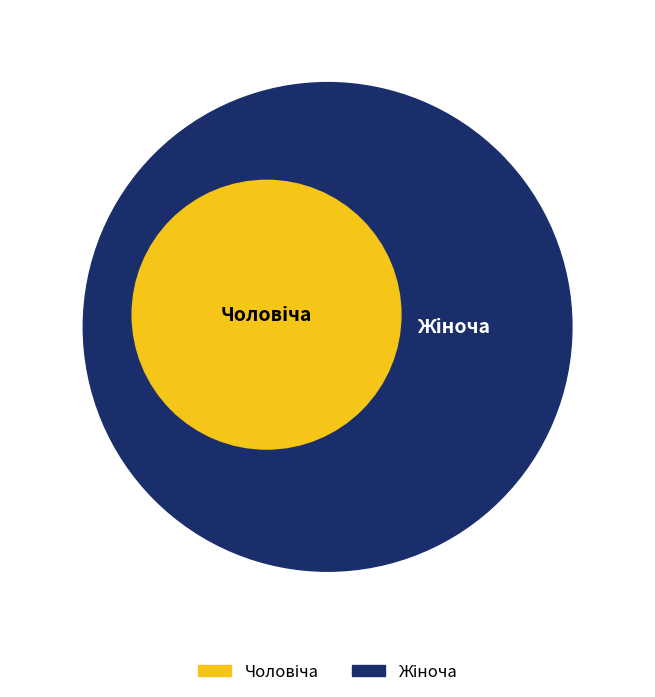

What percentage is the Жіноча slice, to the nearest percent?

67%